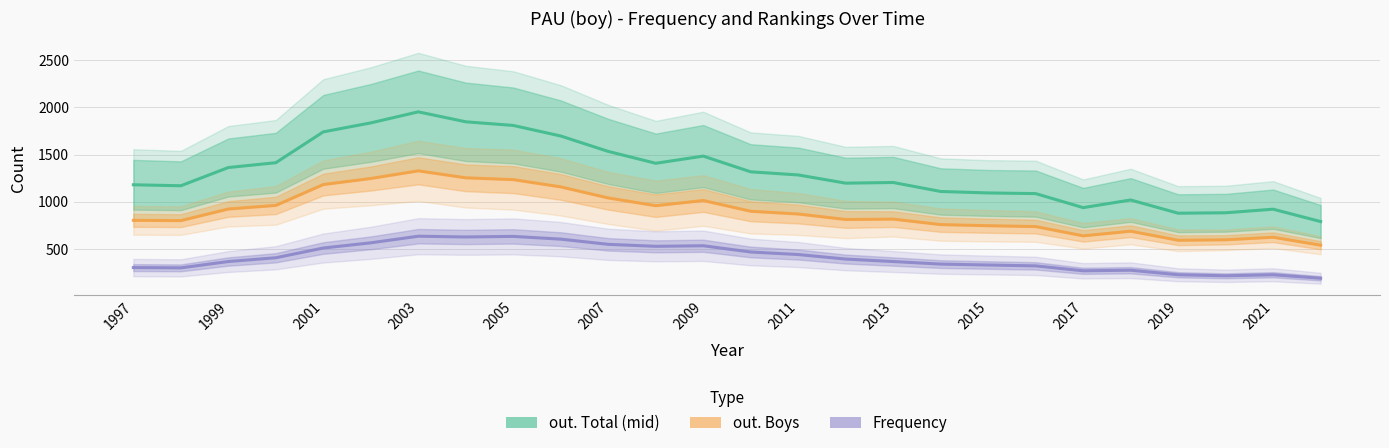

What is the greatest value displayed?

1953.5